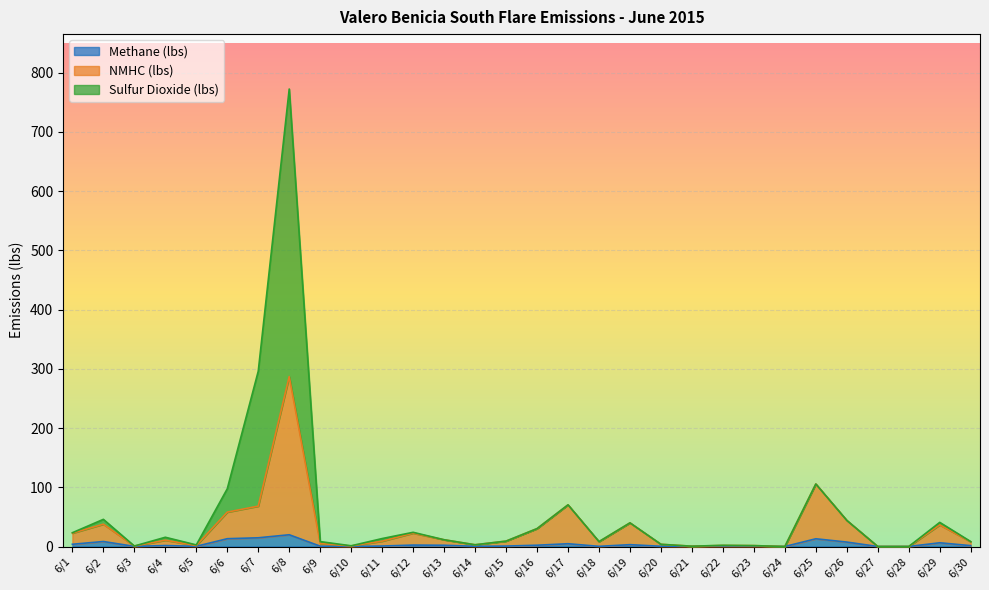

How many interior local valleys does the Sulfur Dioxide (lbs) series have?

7